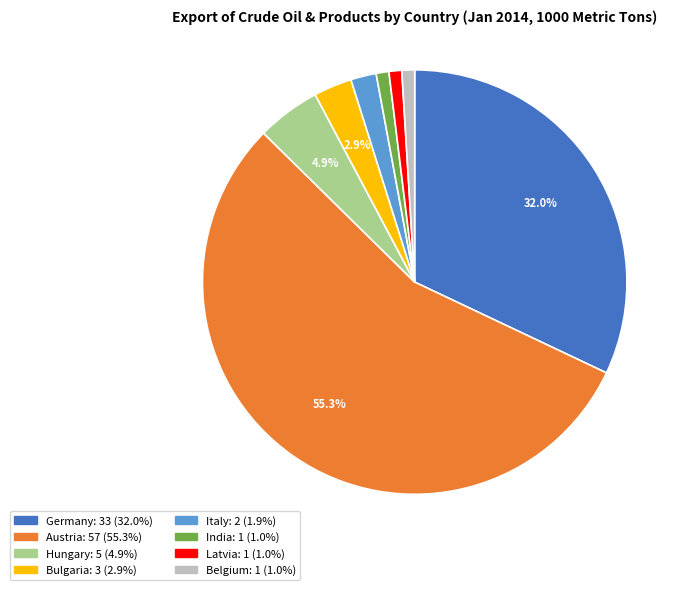

What portion of the pie excludes Hungary?

95.1%